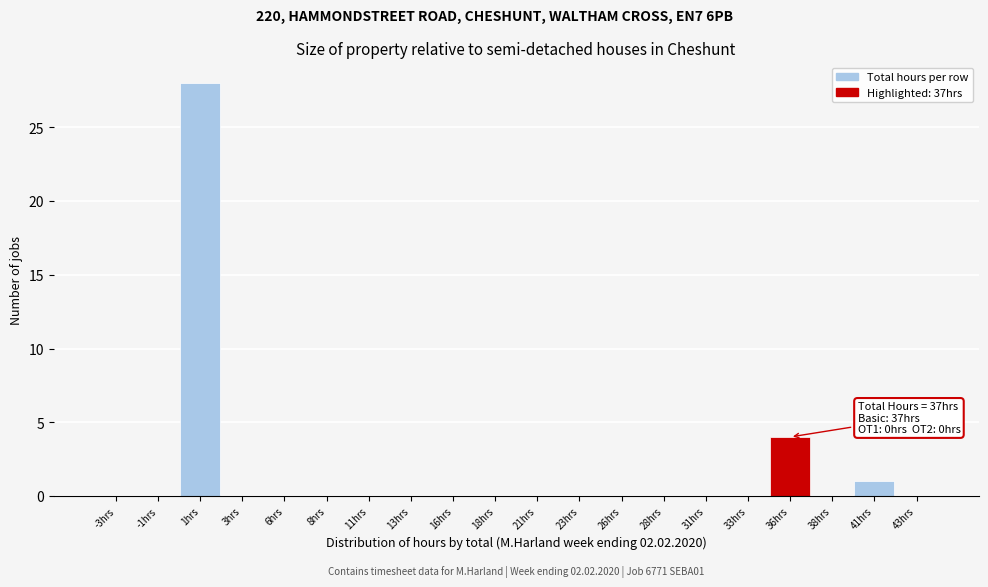

Reading right to left, transcribe all the data shown in this chart.

43hrs=0	41hrs=1	38hrs=0	36hrs=4	33hrs=0	31hrs=0	28hrs=0	26hrs=0	23hrs=0	21hrs=0	18hrs=0	16hrs=0	13hrs=0	11hrs=0	8hrs=0	6hrs=0	3hrs=0	1hrs=28	-1hrs=0	-3hrs=0